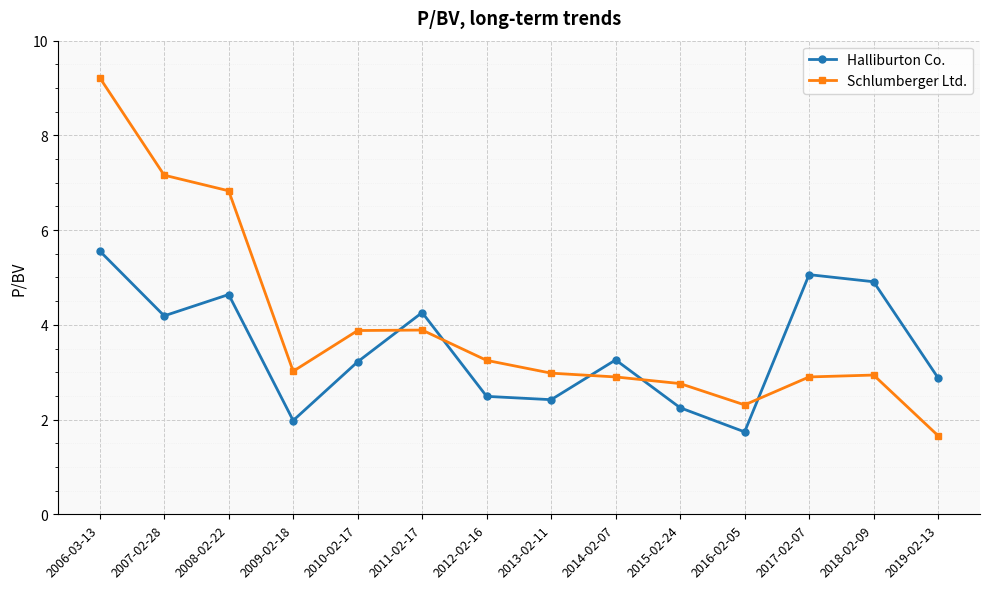

Is it true that Halliburton Co. equals 2.5 at 2012-02-16?

True